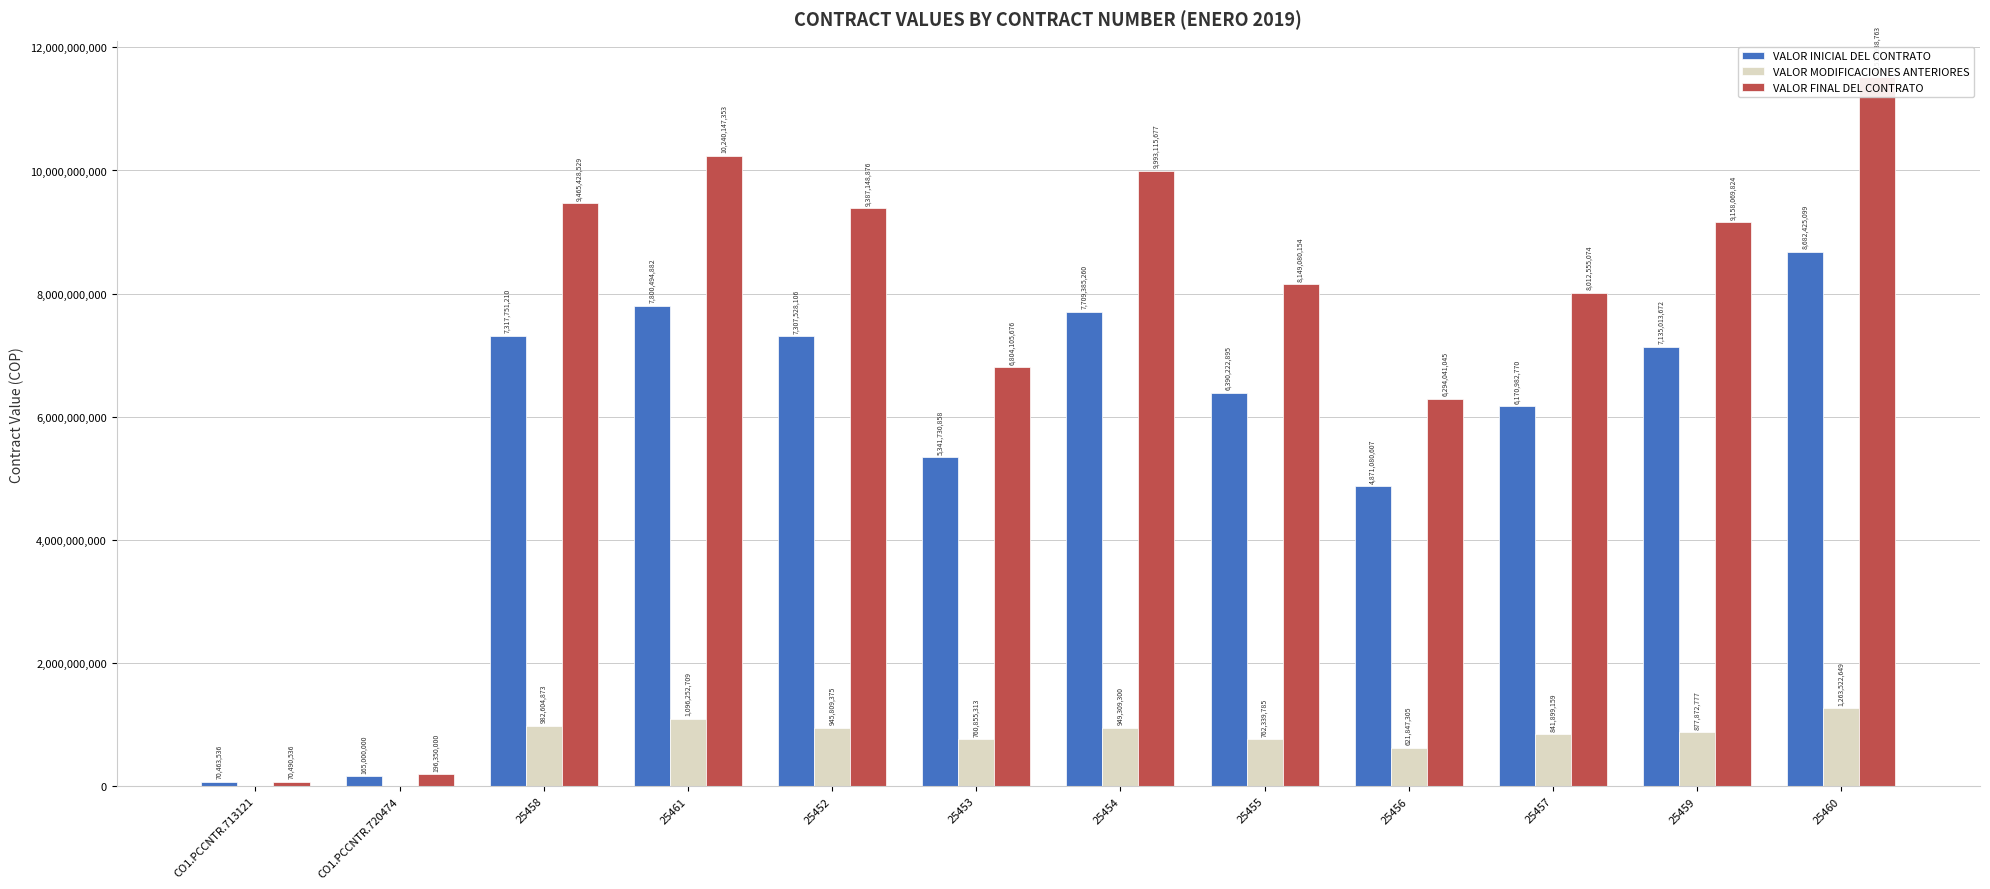

Reading right to left, transcribe all the data shown in this chart.

VALOR INICIAL DEL CONTRATO: 25460=8682425099	25459=7135013672	25457=6170982770	25456=4871080607	25455=6390222895	25454=7709385260	25453=5341730858	25452=7307528106	25461=7800494882	25458=7317751210	CO1.PCCNTR.720474=165000000	CO1.PCCNTR.713121=70463536
VALOR MODIFICACIONES ANTERIORES: 25460=1263522649	25459=877872777	25457=841899159	25456=621847305	25455=762339785	25454=949309300	25453=760855313	25452=945809375	25461=1096252709	25458=982604873	CO1.PCCNTR.720474=0	CO1.PCCNTR.713121=0
VALOR FINAL DEL CONTRATO: 25460=11518938763	25459=9158069824	25457=8012555074	25456=6294041045	25455=8149080154	25454=9993115677	25453=6804105676	25452=9387148876	25461=10240147353	25458=9465428529	CO1.PCCNTR.720474=196350000	CO1.PCCNTR.713121=70490536